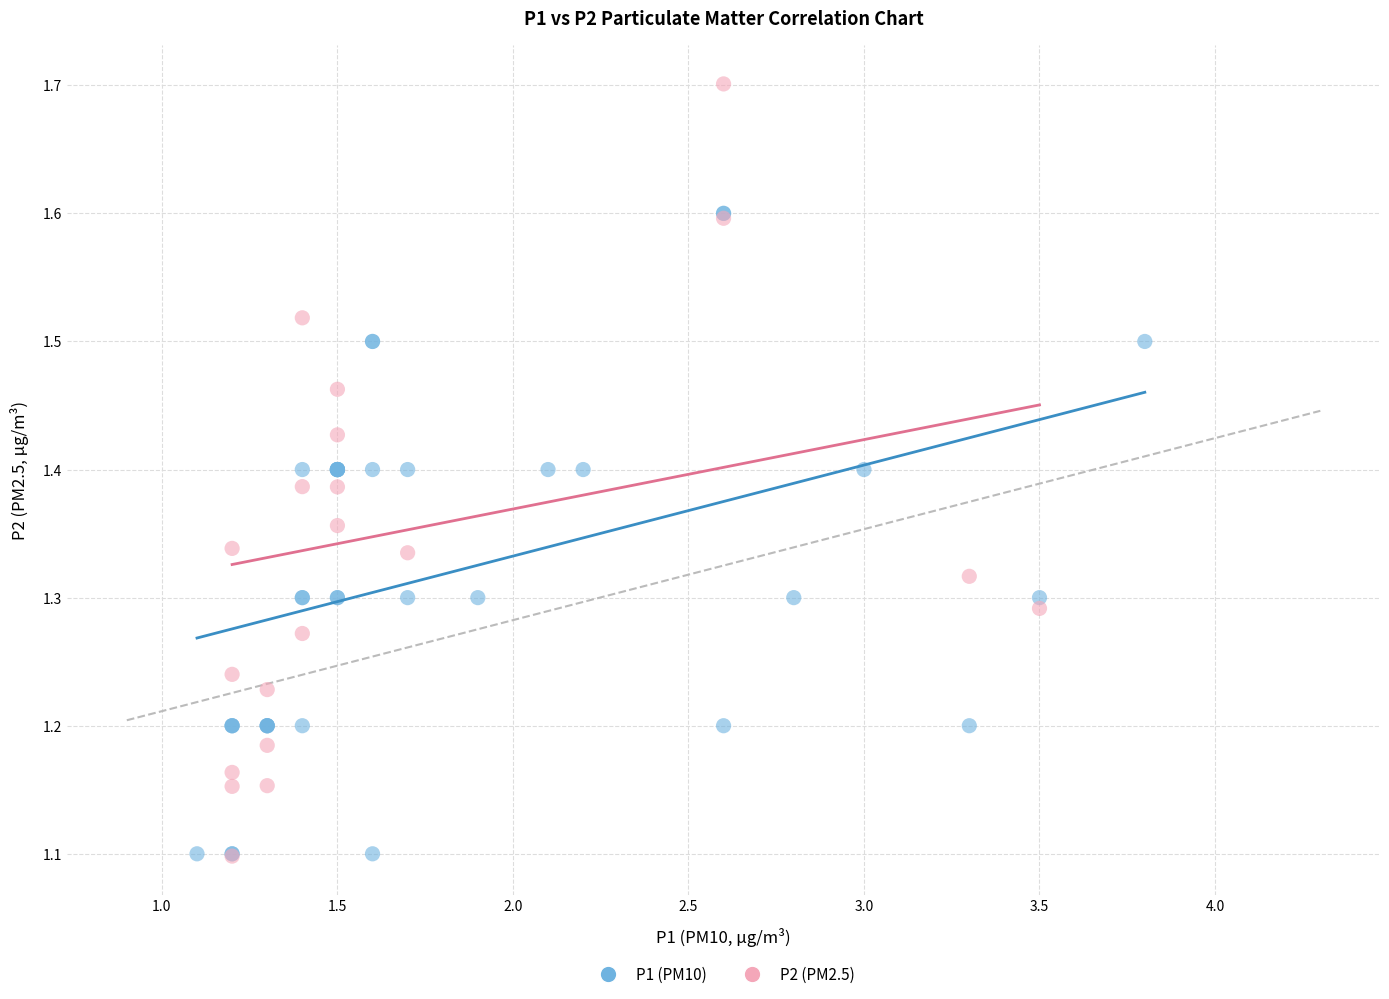

Which series has the widest spread of Y values?

P2 (PM2.5)